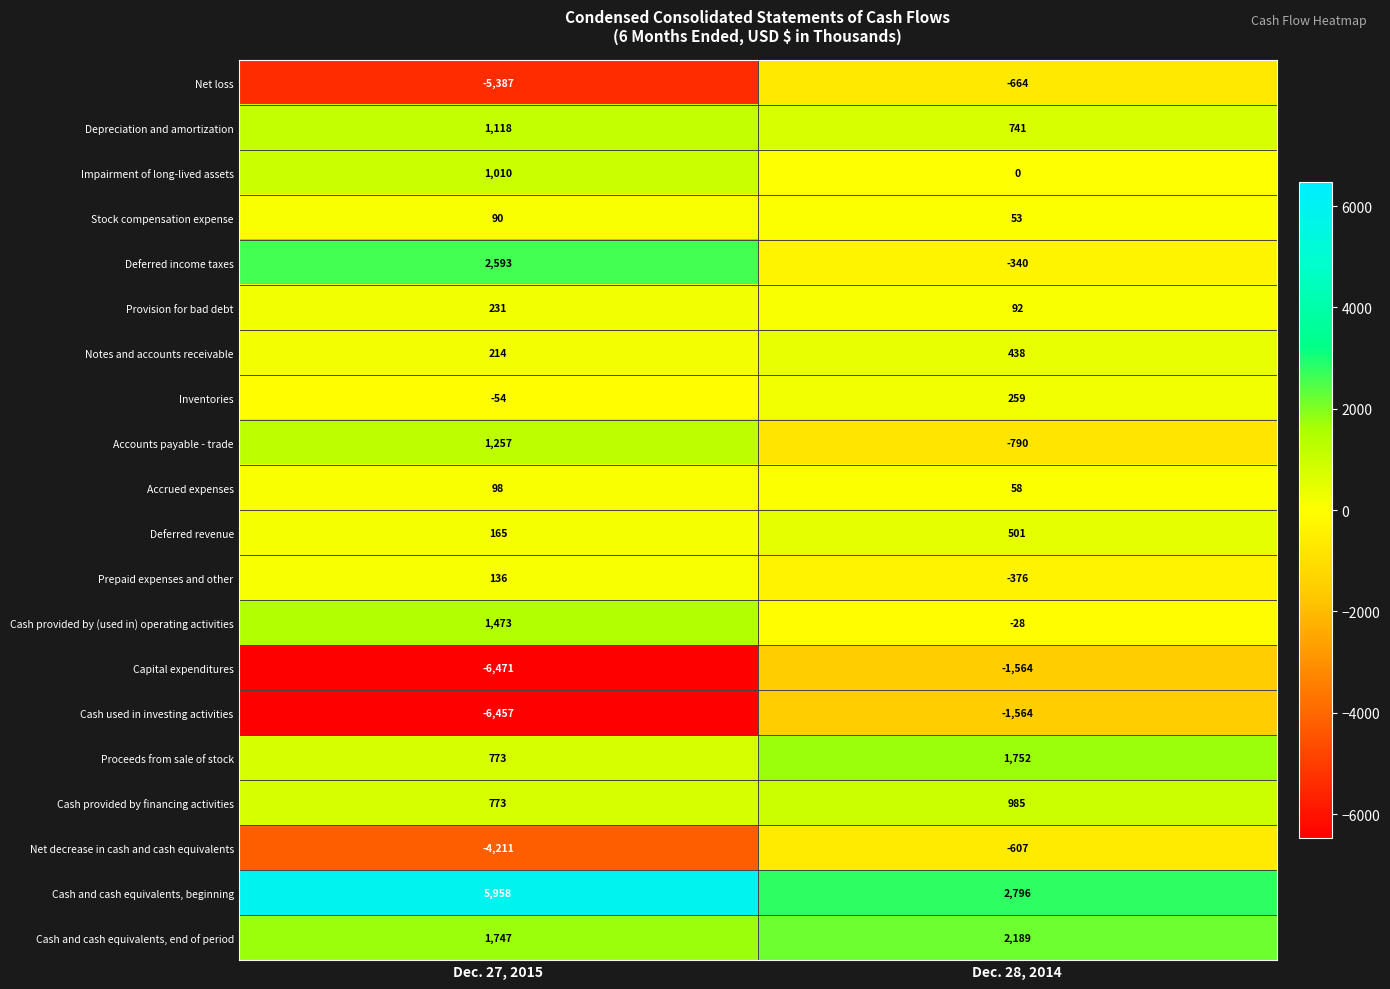

Which series has the widest spread of values?

Capital expenditures